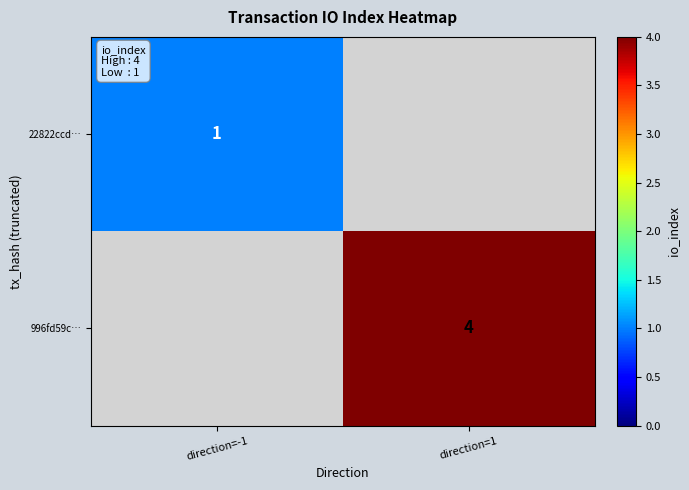

What is the maximum value shown in the chart?

4.0